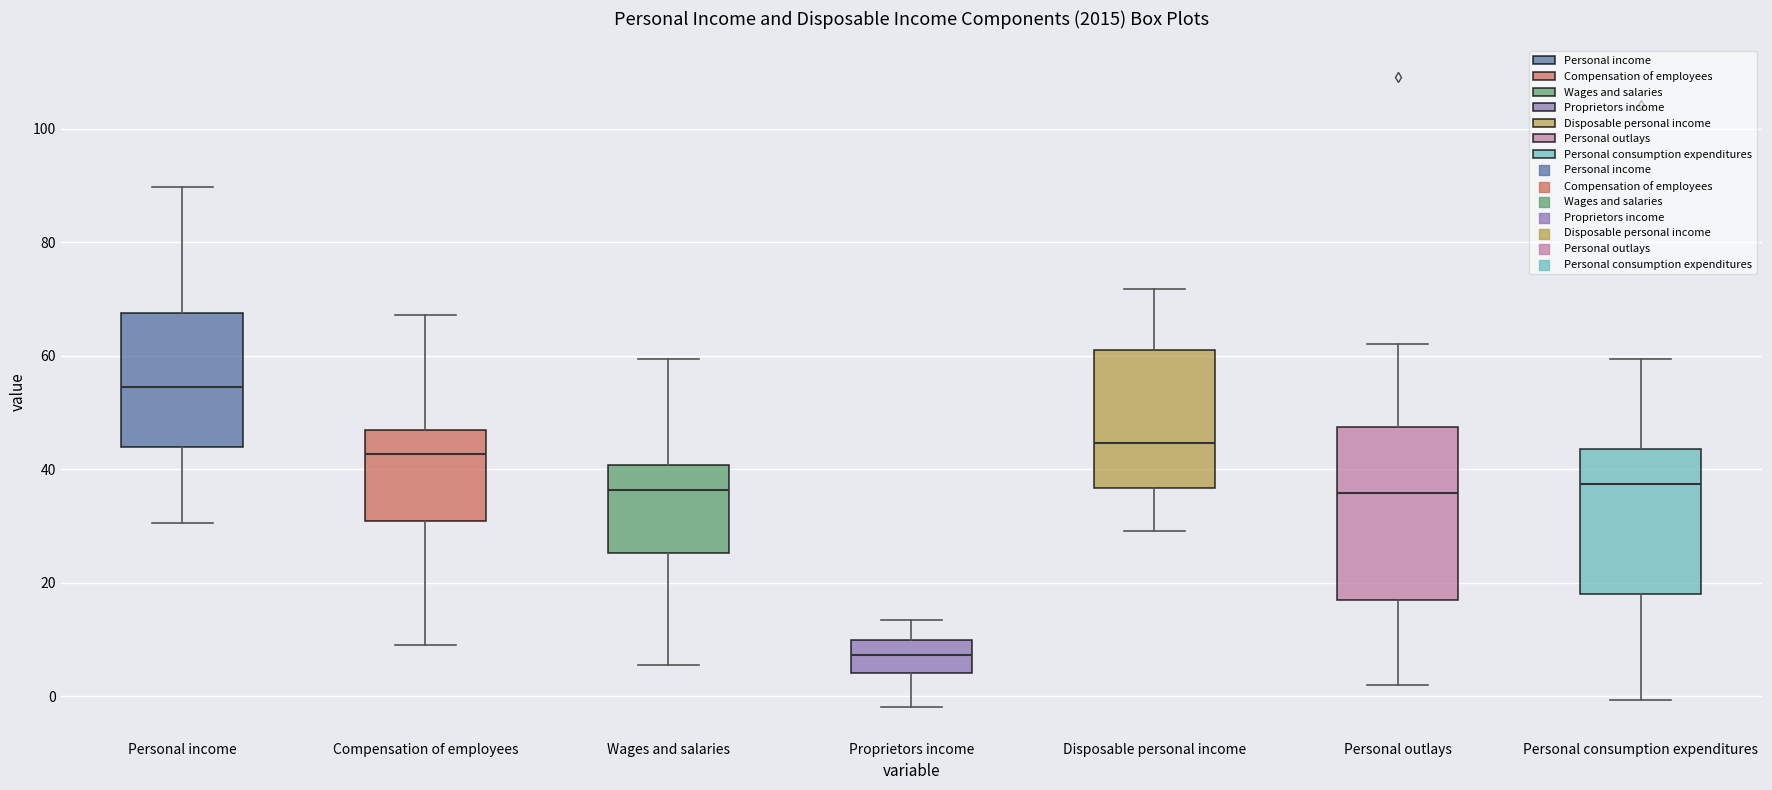

Which box is the tallest, from its lower edge to its upper edge?

Personal outlays